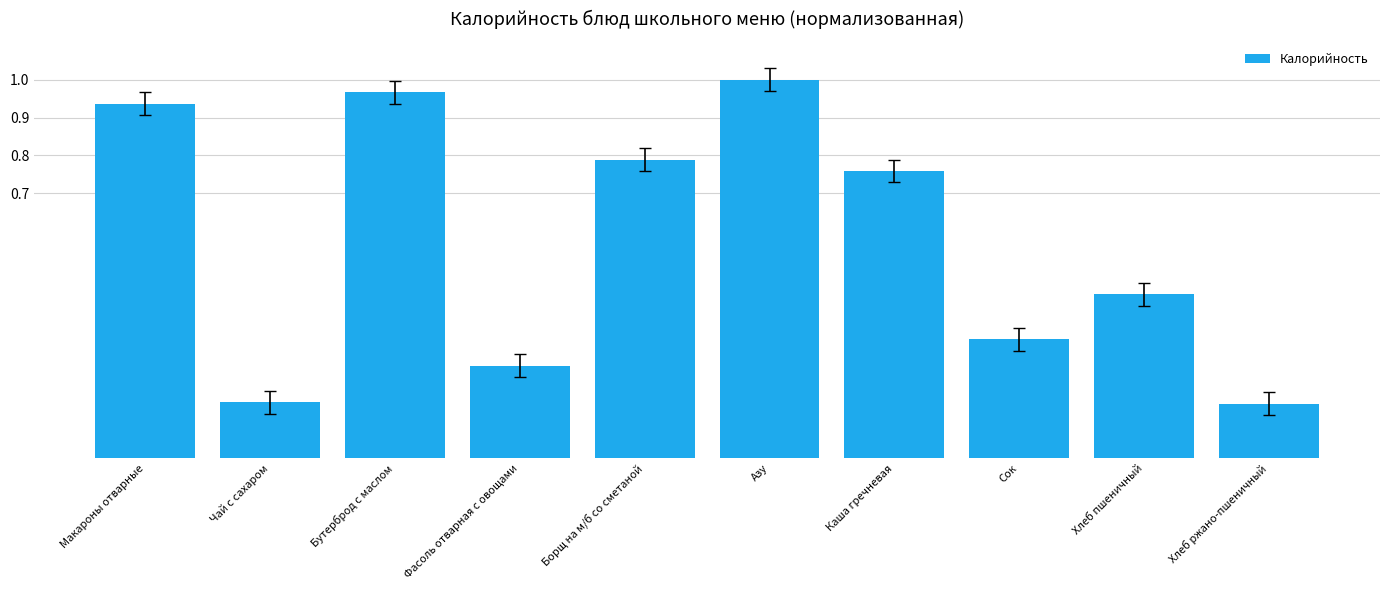

Which category has the highest value across all series?

Азу